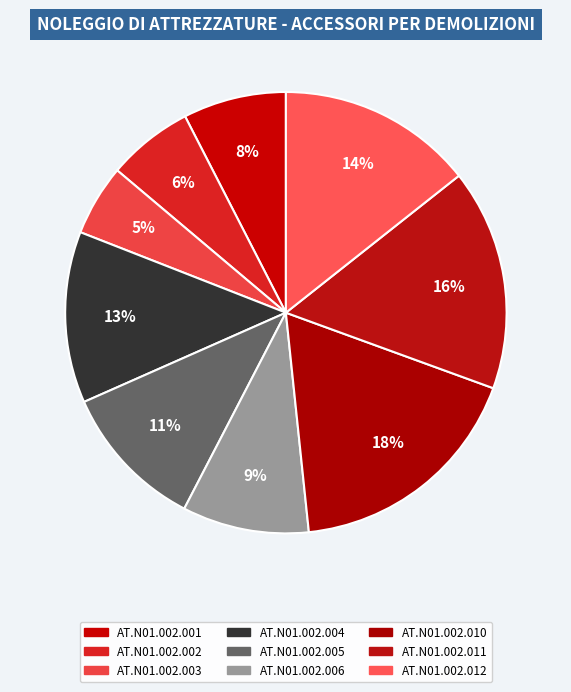

To the nearest percent, what portion does AT.N01.002.011 represent?

16%